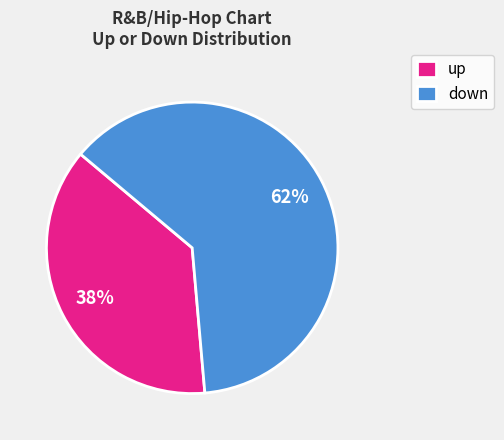

To the nearest percent, what is the average slice percentage?

50%